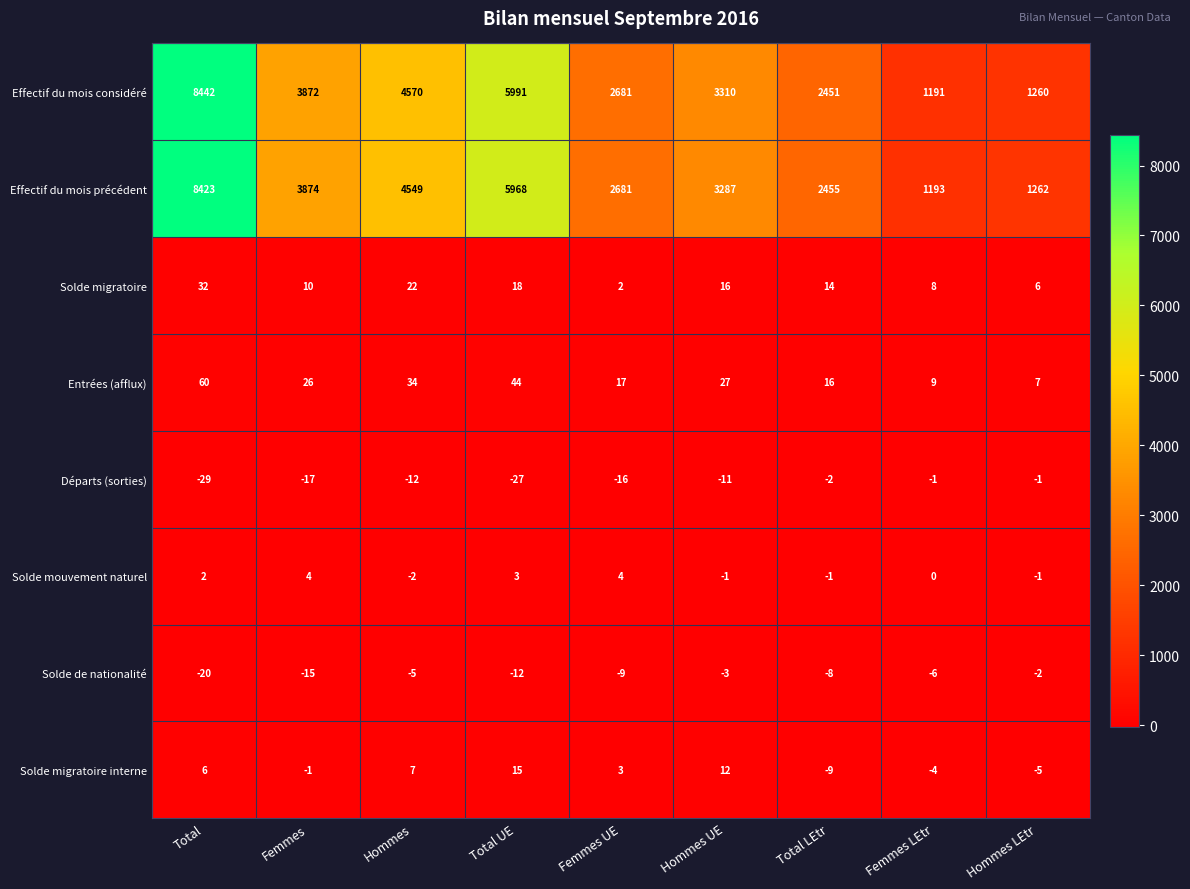

How many values in the Solde migratoire series are below 14?

4